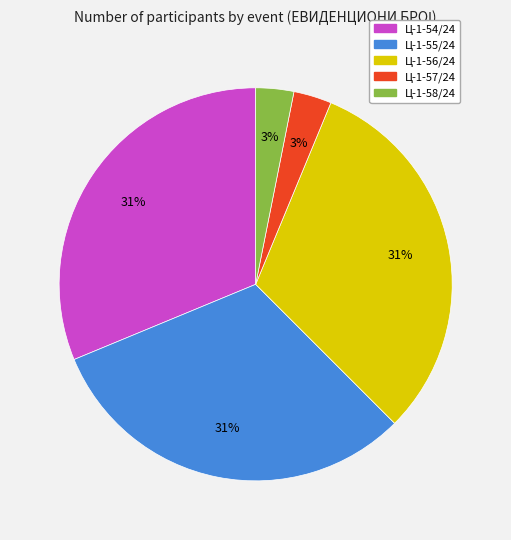

What percentage is the Ц-1-56/24 slice, to the nearest percent?

31%